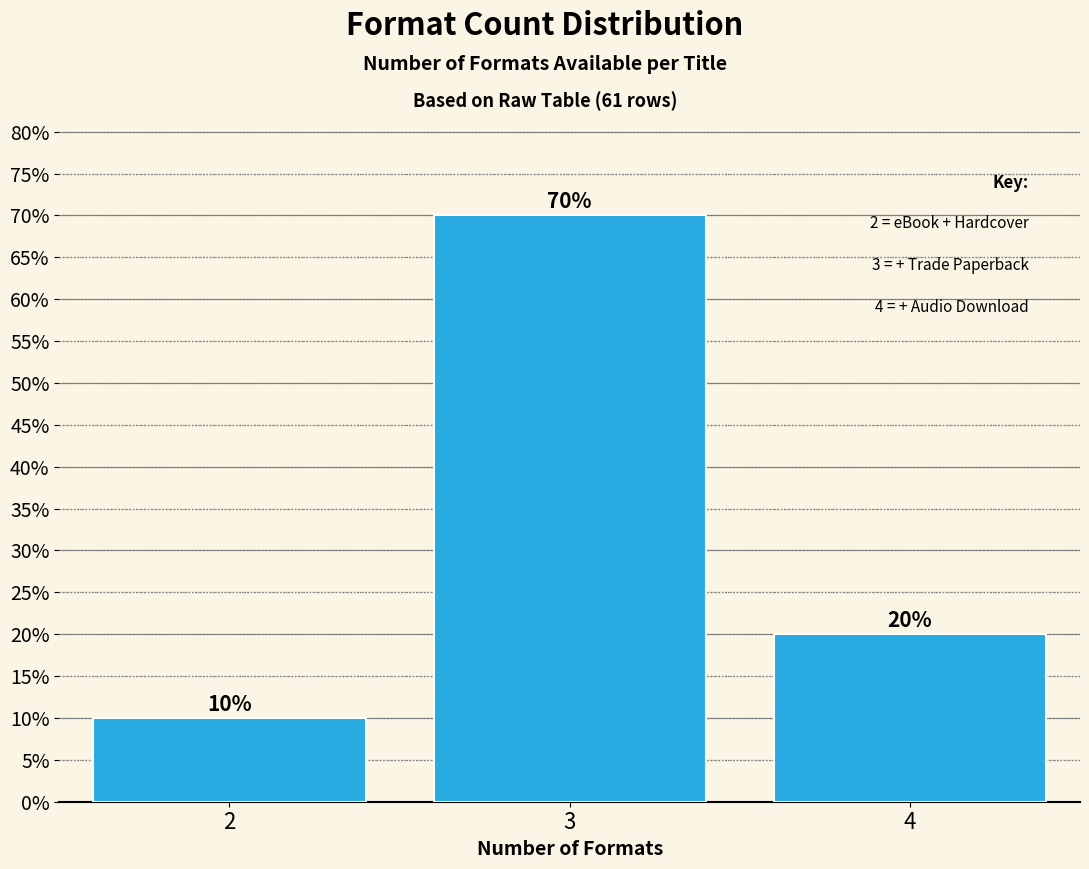

Reading left to right, transcribe all the data shown in this chart.

2=10	3=70	4=20